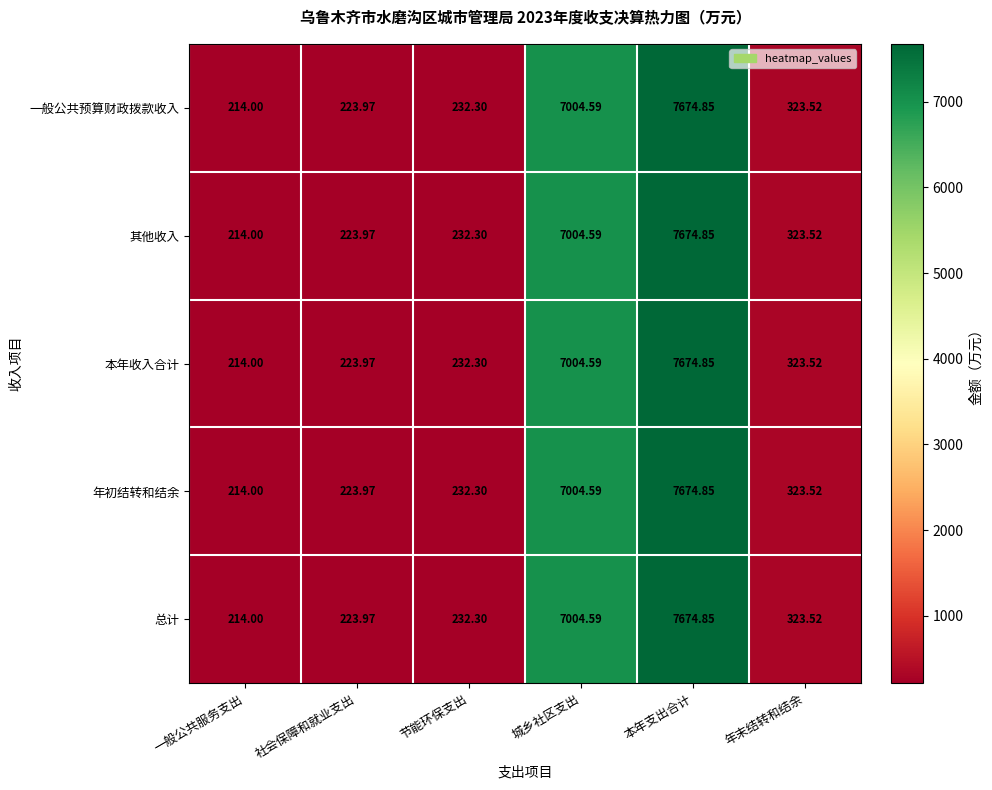

Count the number of data series in this chart.

5